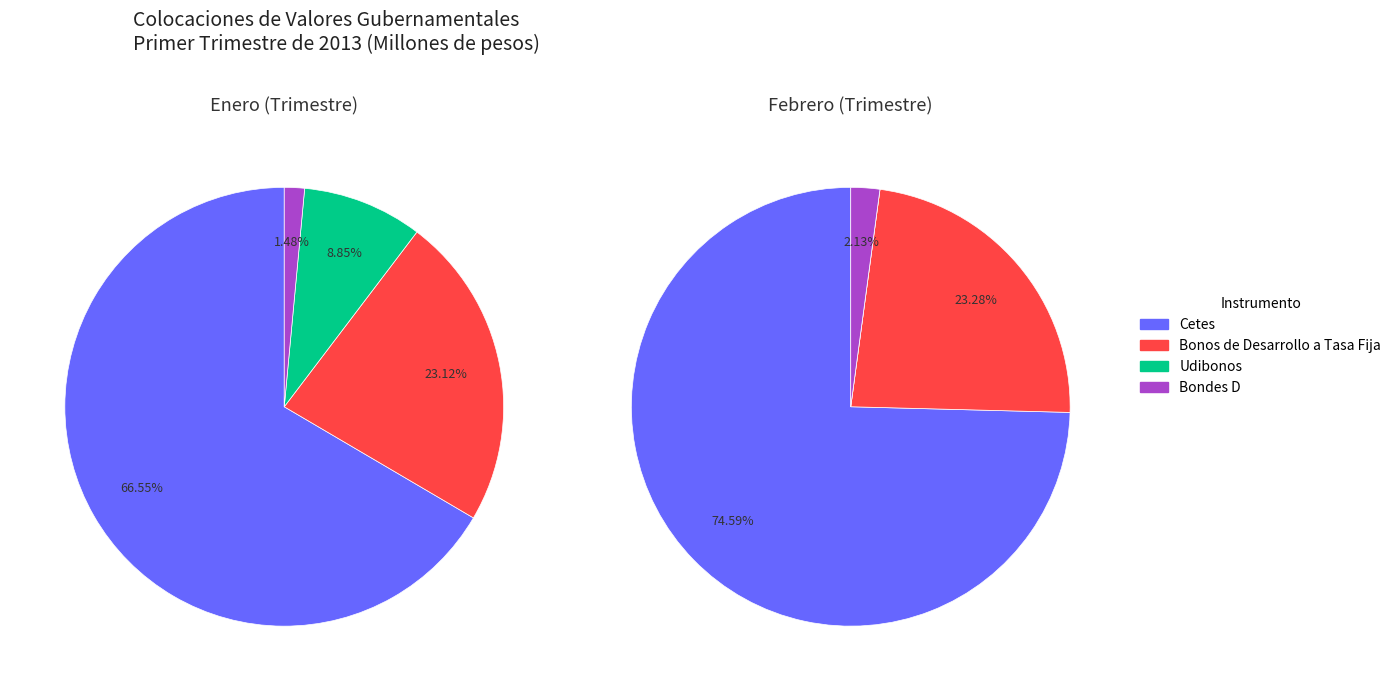

To the nearest percent, what is the average slice percentage?

25%